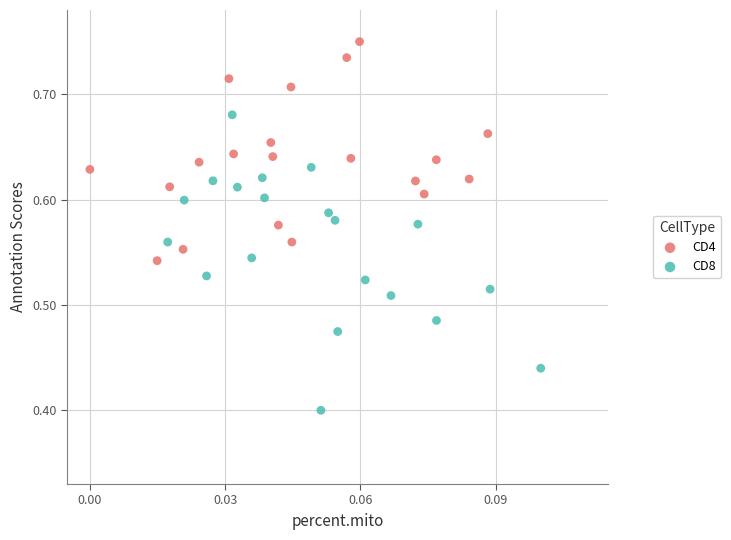

Which series has the largest Y range (max minus min)?

CD8